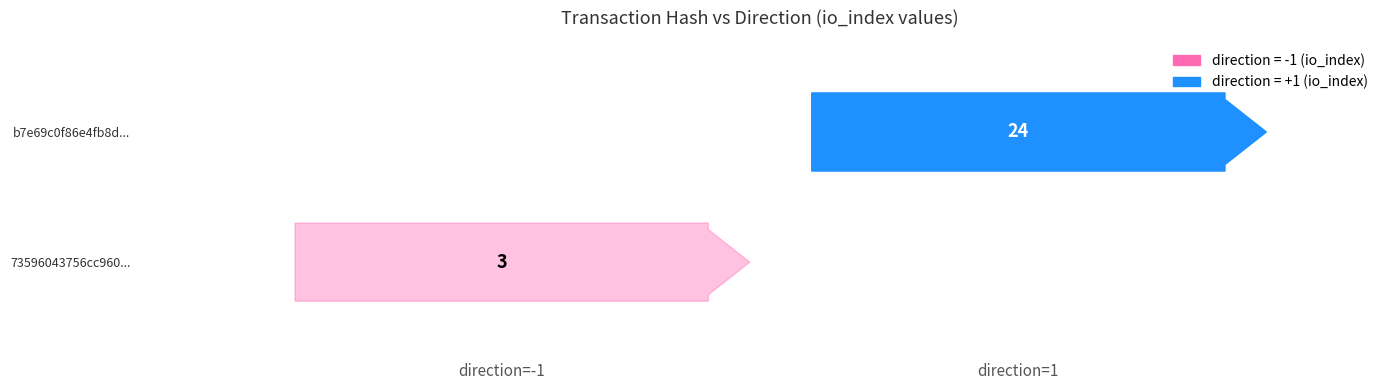

Count the number of data series in this chart.

2